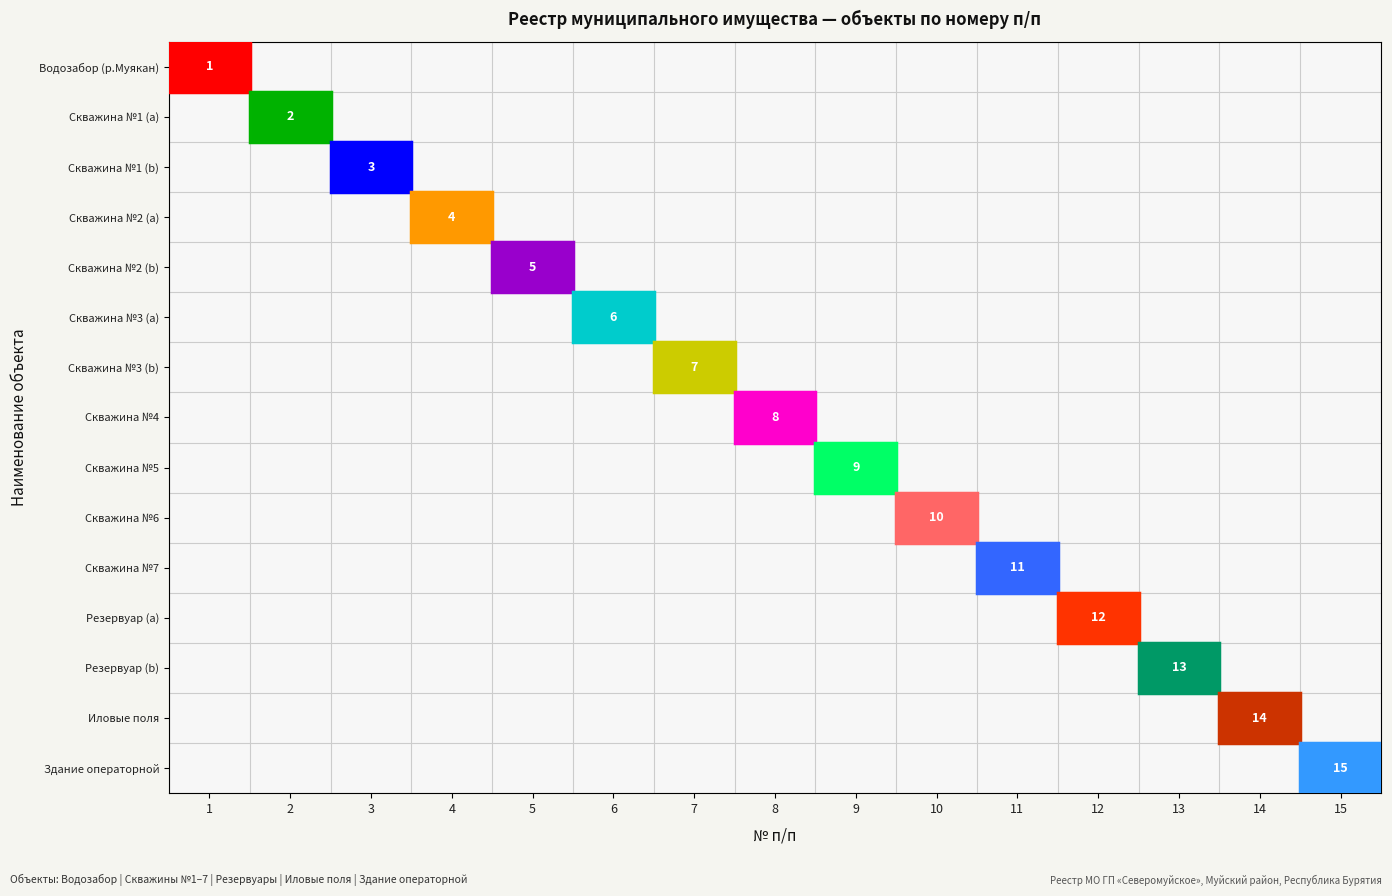

At which category is the sum across all series the highest?

1